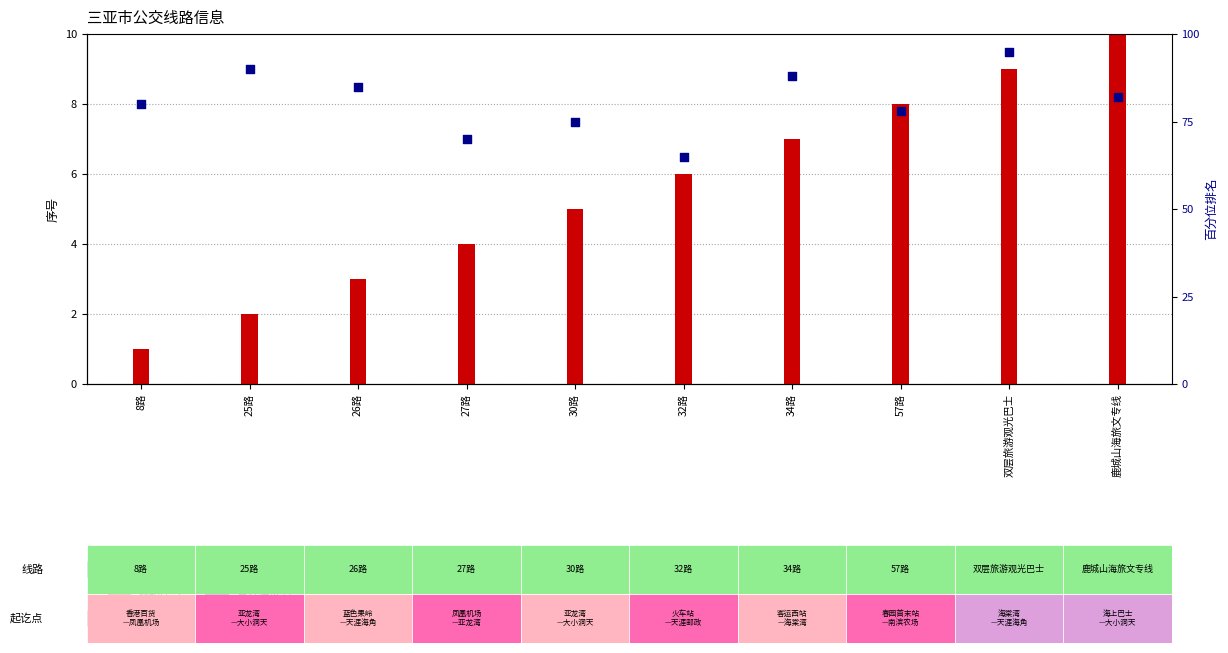

Which series contains the highest Y value?

百分位排名